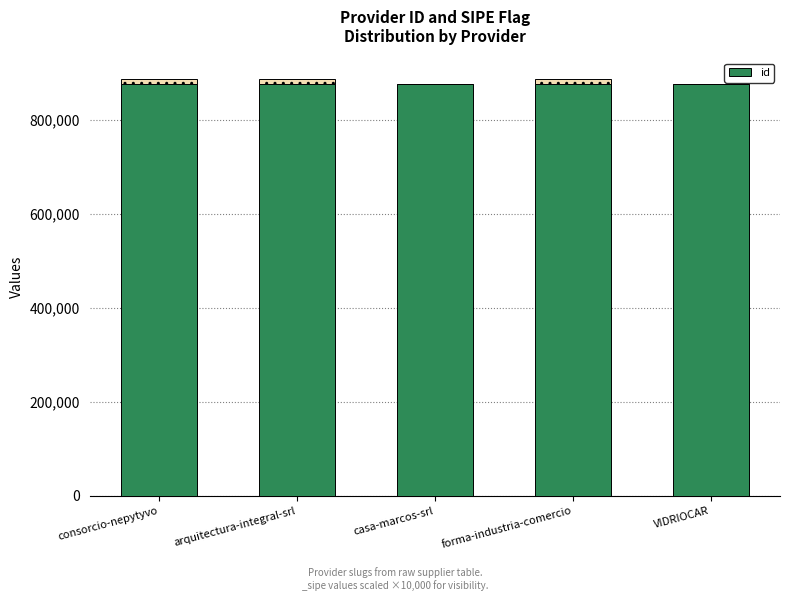

Which category has the highest value across all series?

consorcio-nepytyvo